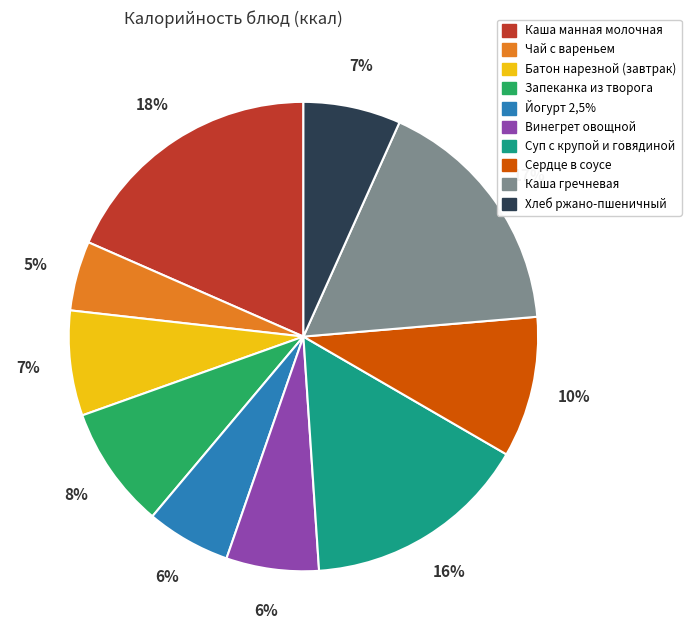

Is it true that Хлеб ржано-пшеничный is 1% of the pie?

False